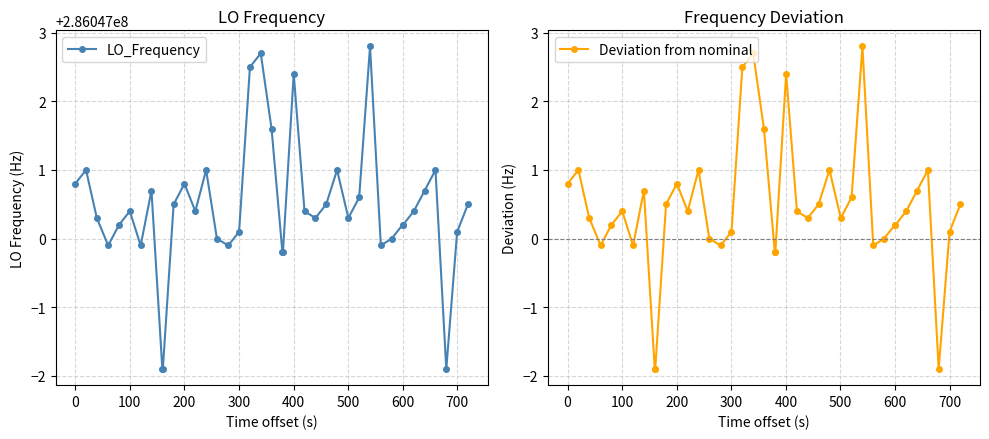

What is the value of the LO_Frequency point at the 2nd from the left?

286047001.0